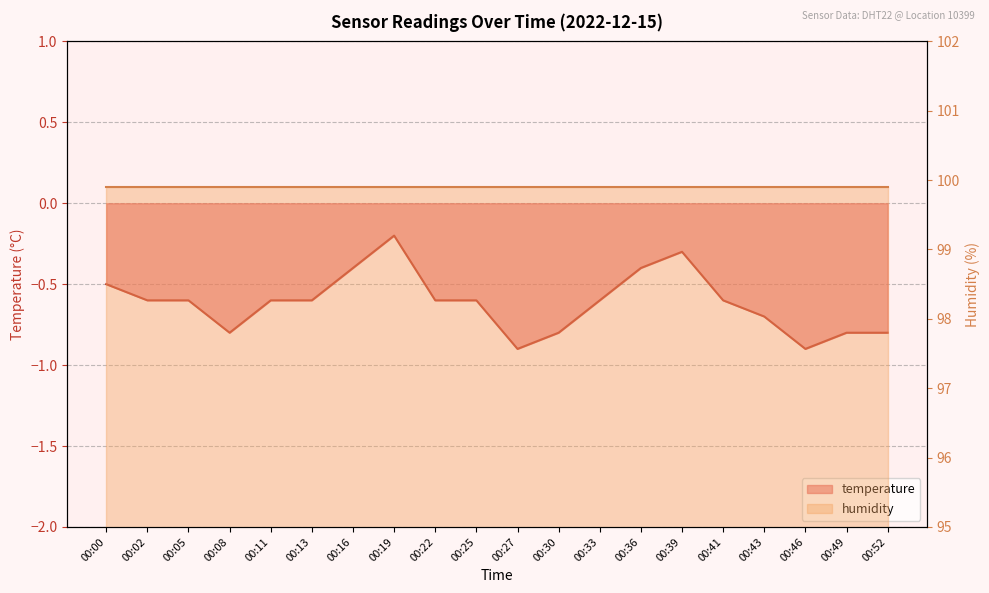

List the labels in order of value, largest first.

00:19, 00:39, 00:16, 00:36, 00:00, 00:02, 00:05, 00:11, 00:13, 00:22, 00:25, 00:33, 00:41, 00:43, 00:08, 00:30, 00:49, 00:52, 00:27, 00:46